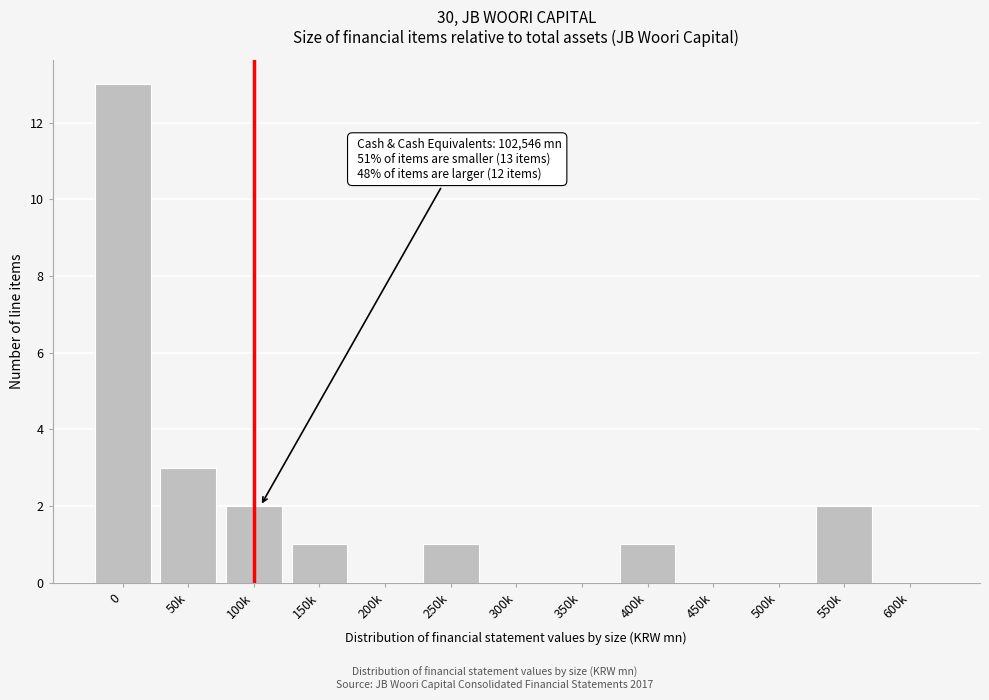

Reading right to left, transcribe all the data shown in this chart.

600k=0	550k=2	500k=0	450k=0	400k=1	350k=0	300k=0	250k=1	200k=0	150k=1	100k=2	50k=3	0=13